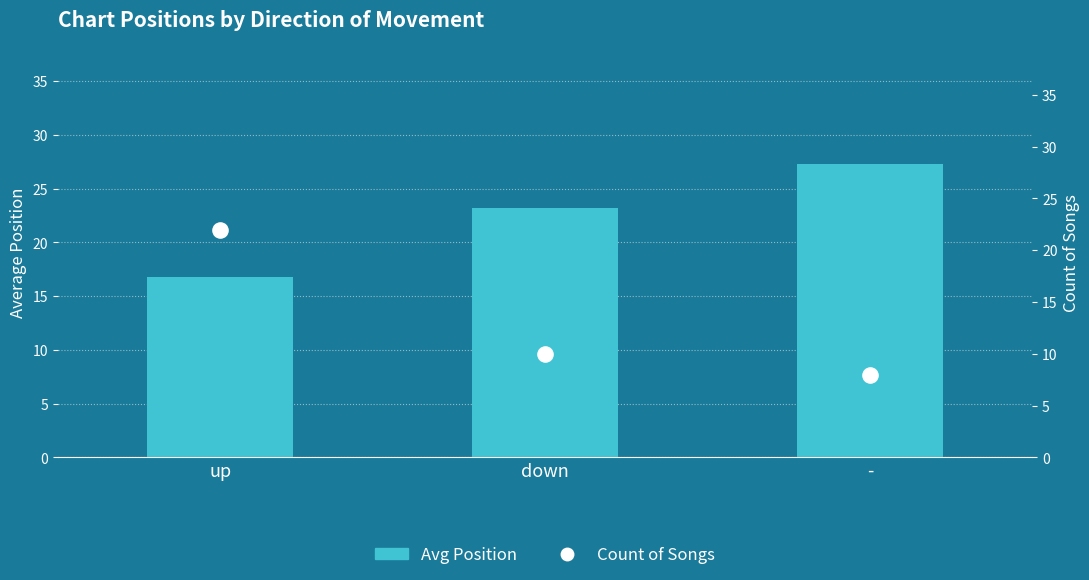

Is the value of Avg Position at up greater than the value of Count of Songs at -?

Yes